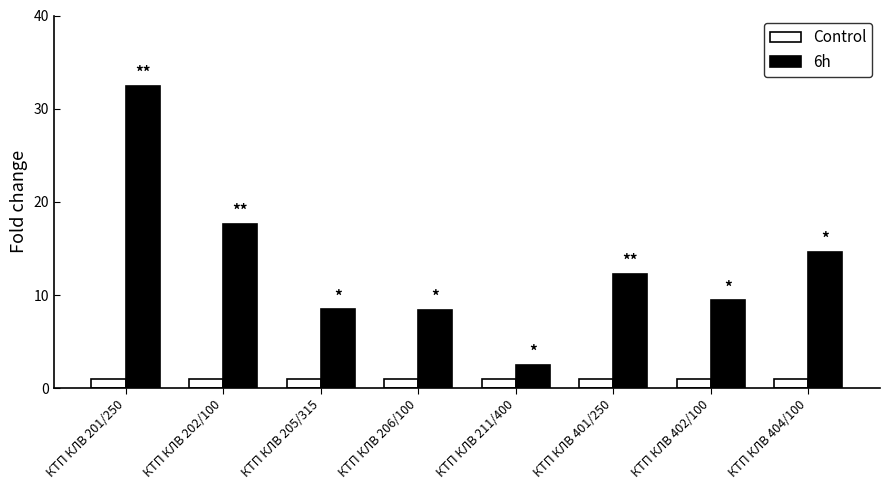

At which label does 6h reach its minimum?

КТП КЛВ 211/400